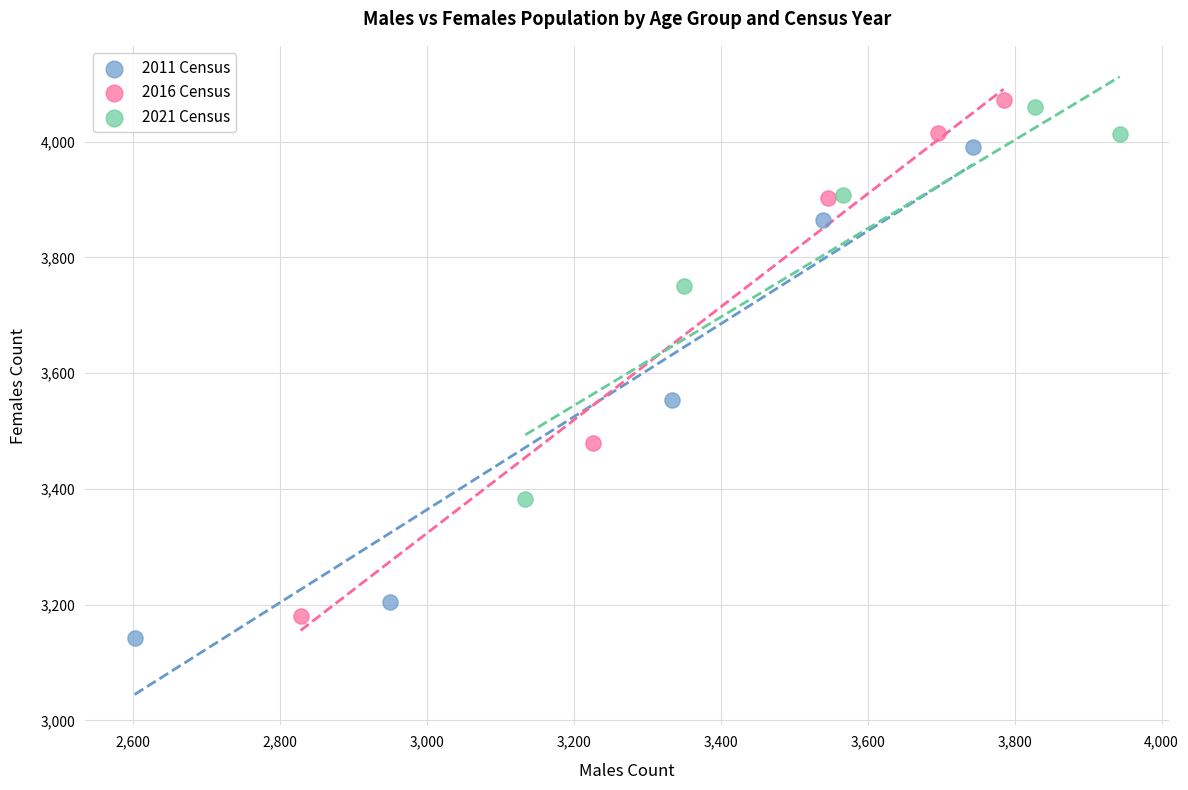

Which series reaches the maximum Y coordinate?

2016 Census